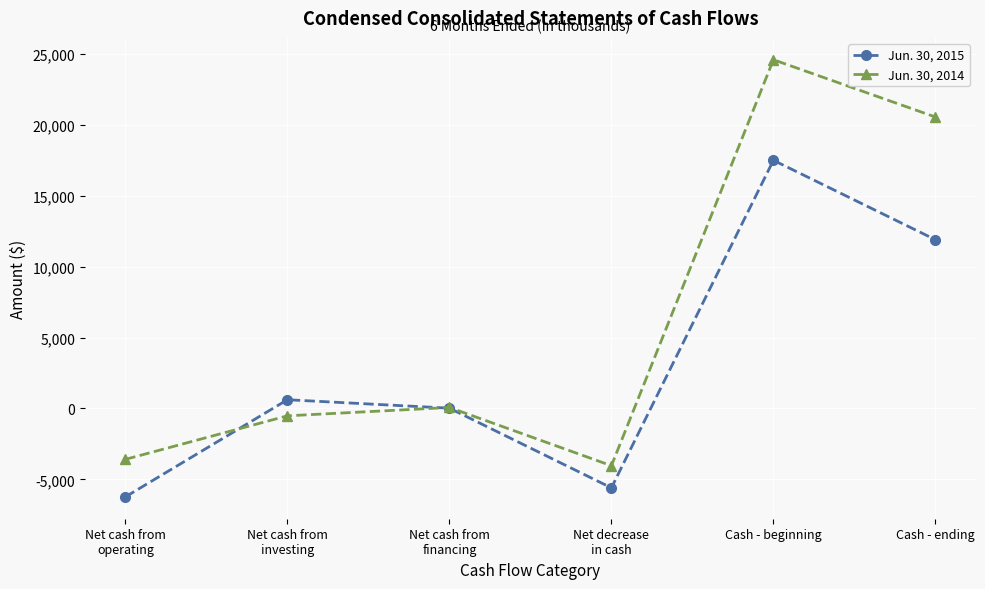

What is the label of the 6th point from the left?

Cash - ending